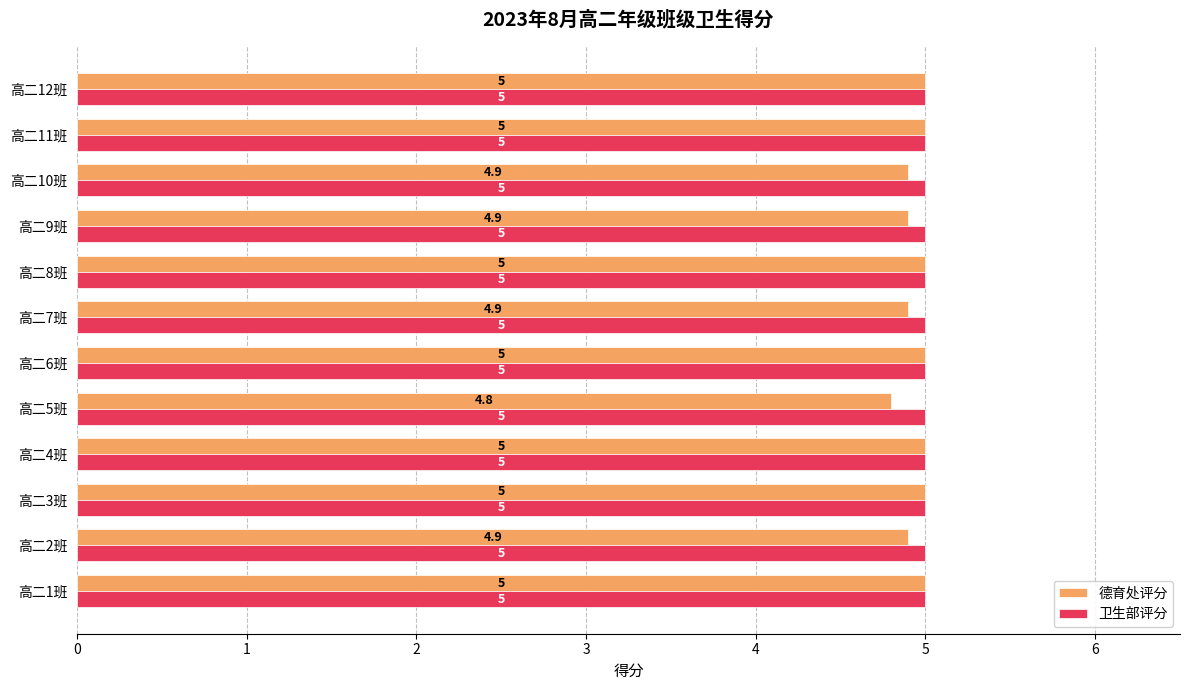

The value of 德育处评分 at 高二11班 is 2.4. True or false?

False